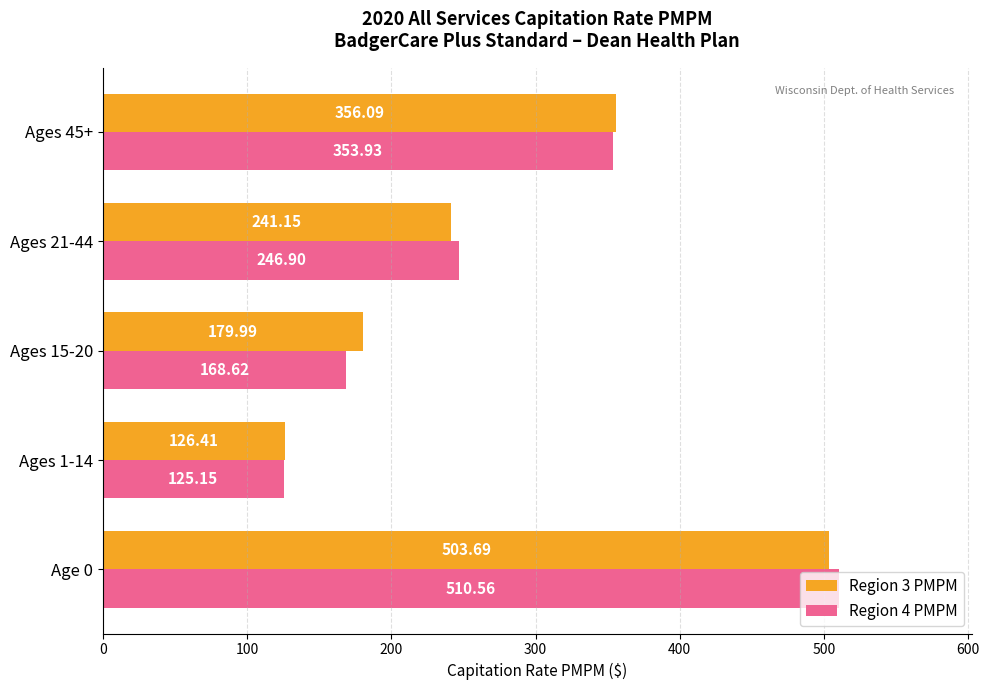

Rank the categories by Region 4 PMPM value from highest to lowest.

Age 0, Ages 45+, Ages 21-44, Ages 15-20, Ages 1-14